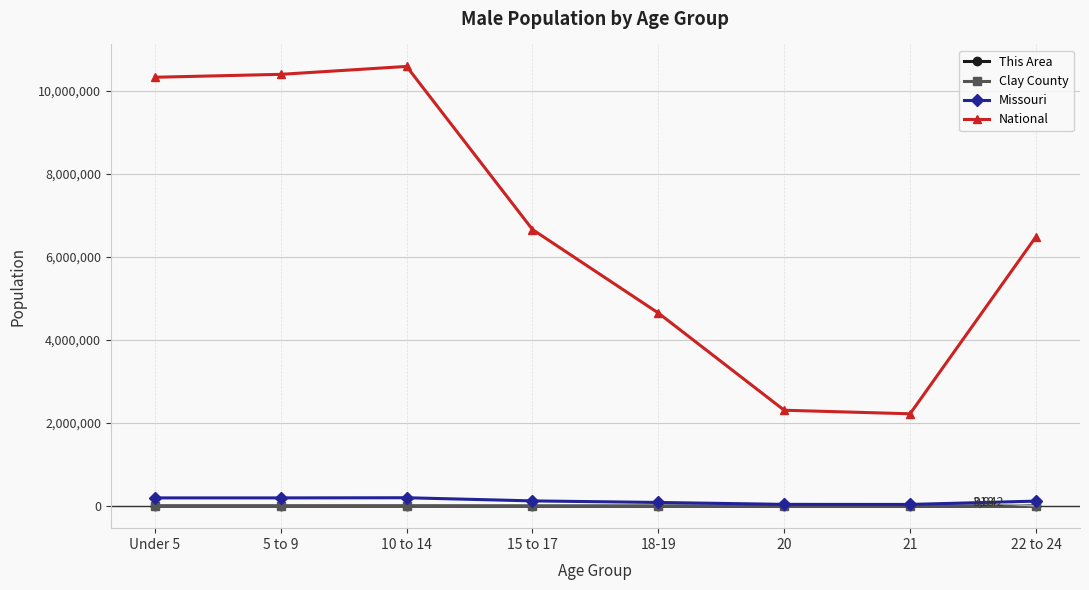

Which series has the widest spread of values?

National